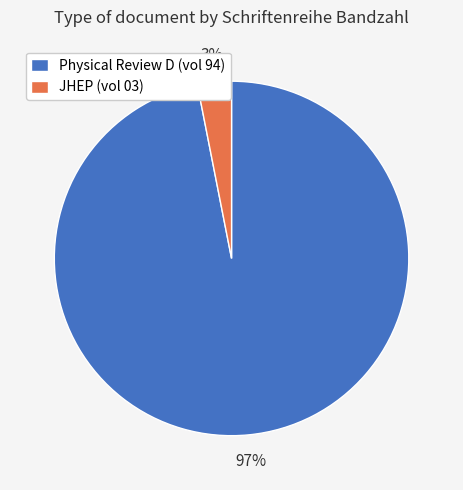

To the nearest percent, what is the average slice percentage?

50%